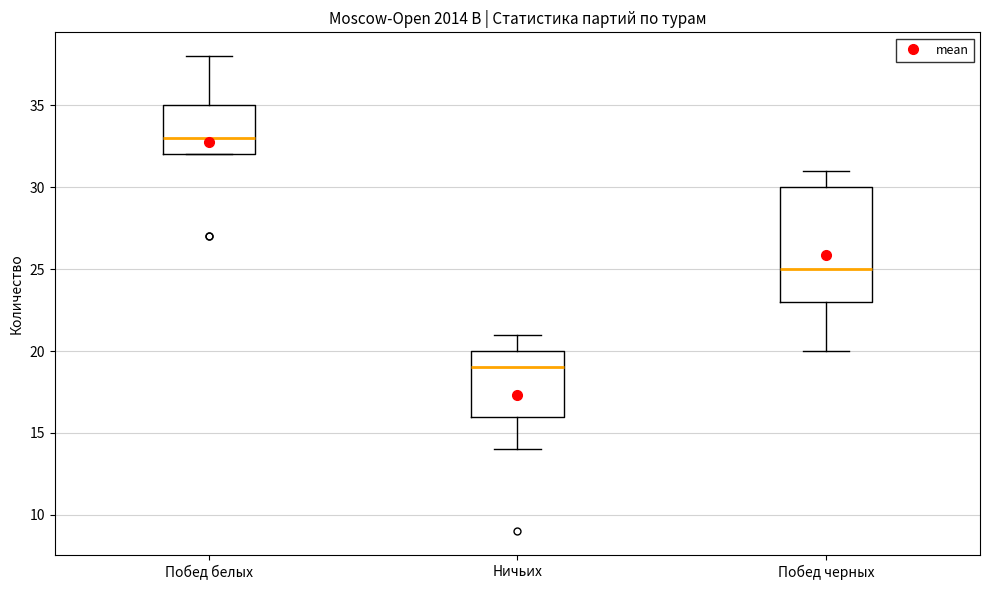

Comparing the boxes themselves (not the whiskers), which one is the tallest?

Побед черных